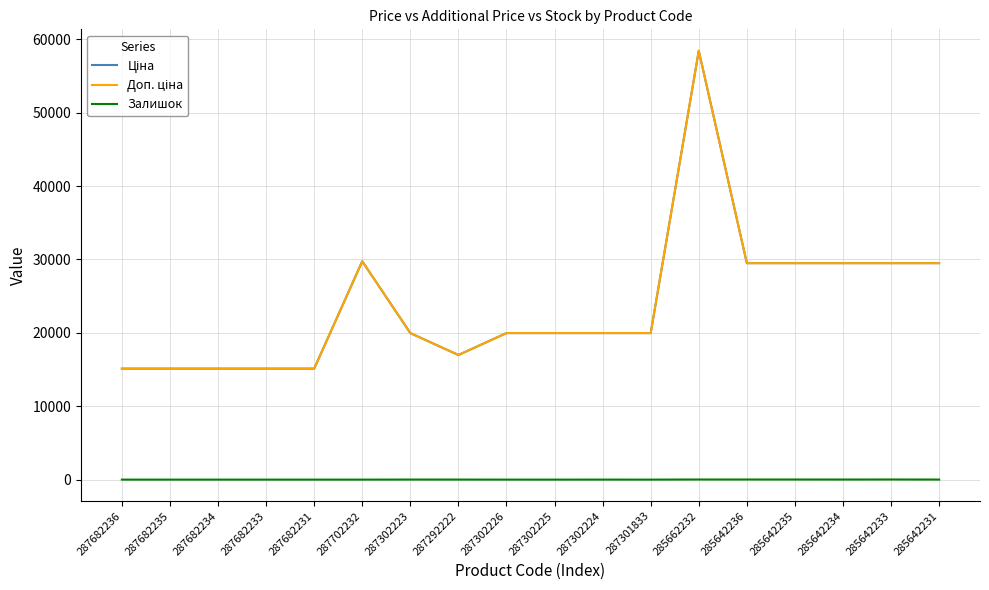

How many interior local peaks does the Залишок series have?

3